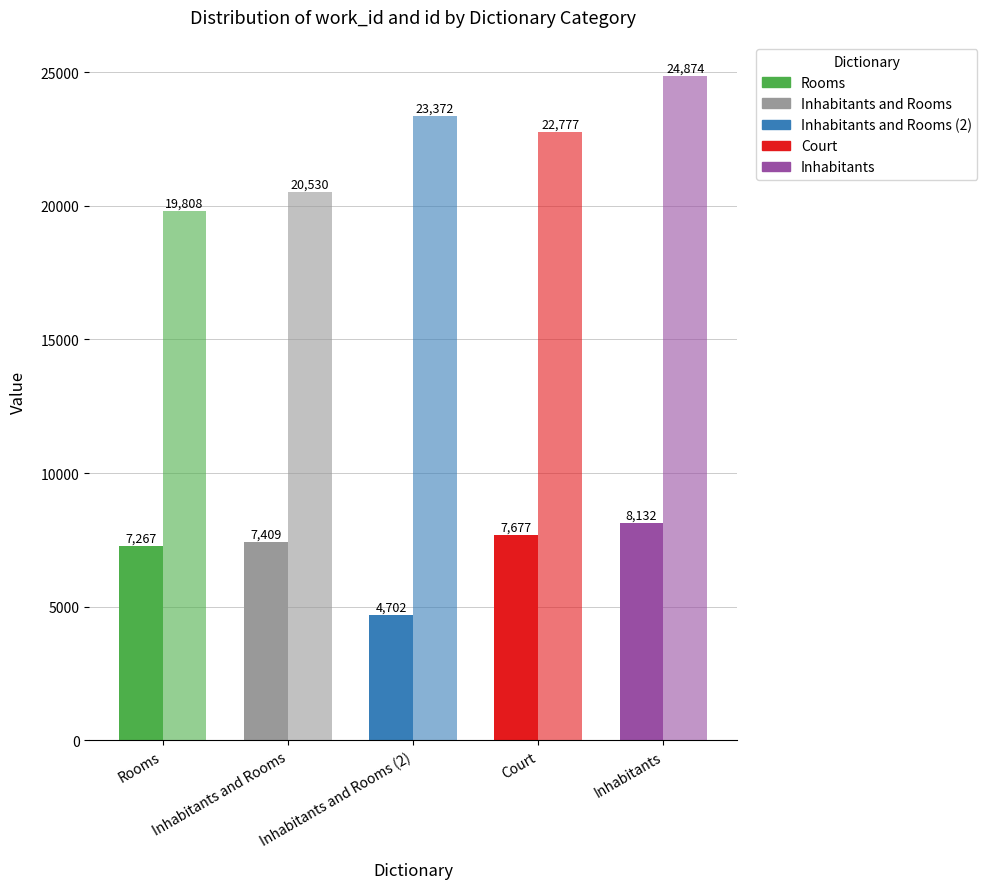

Are the bars grouped side by side (vs. stacked)?

Yes